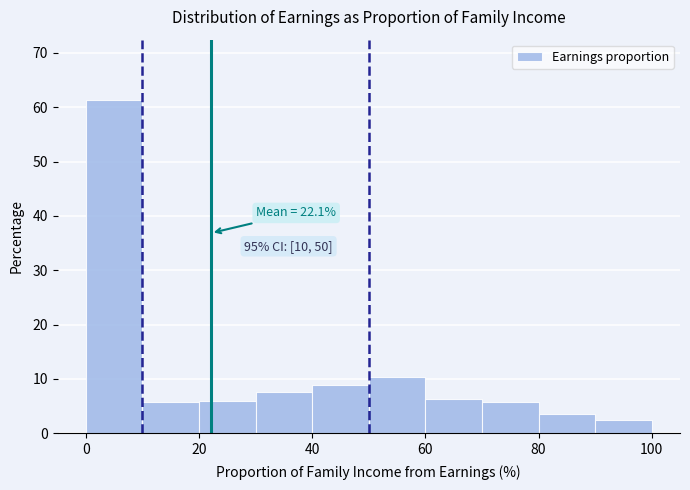

Which range on the x-axis has the tallest bar?

0 to 10